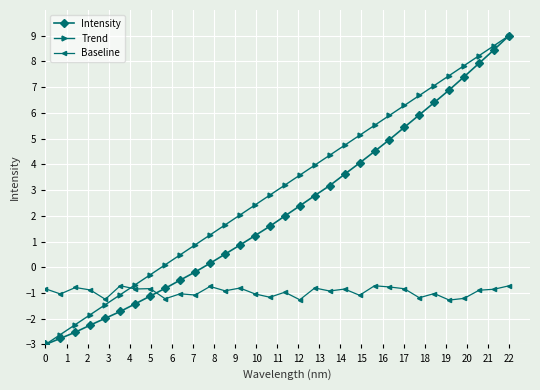

True or false: Trend and Baseline intersect in this chart.

True